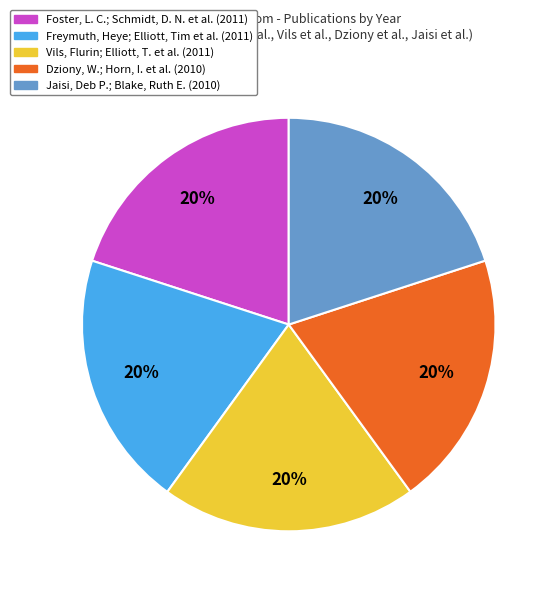

How many segments does this pie chart have?

5